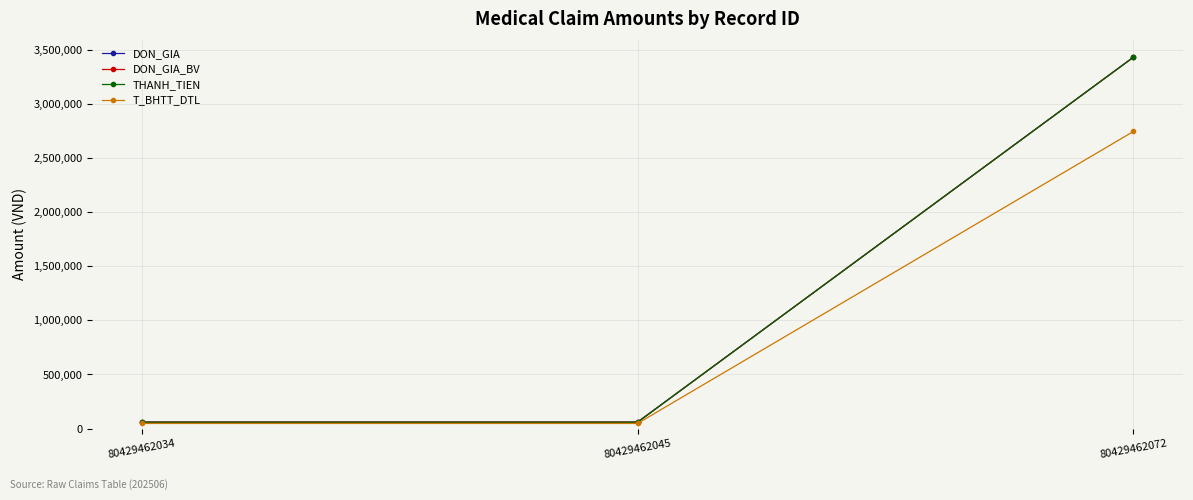

Reading left to right, what are all the values shown in this chart?

DON_GIA: 80429462034=59300	80429462045=59300	80429462072=3433300
DON_GIA_BV: 80429462034=59300	80429462045=59300	80429462072=3433300
THANH_TIEN: 80429462034=59300	80429462045=59300	80429462072=3433300
T_BHTT_DTL: 80429462034=47440	80429462045=47440	80429462072=2746640